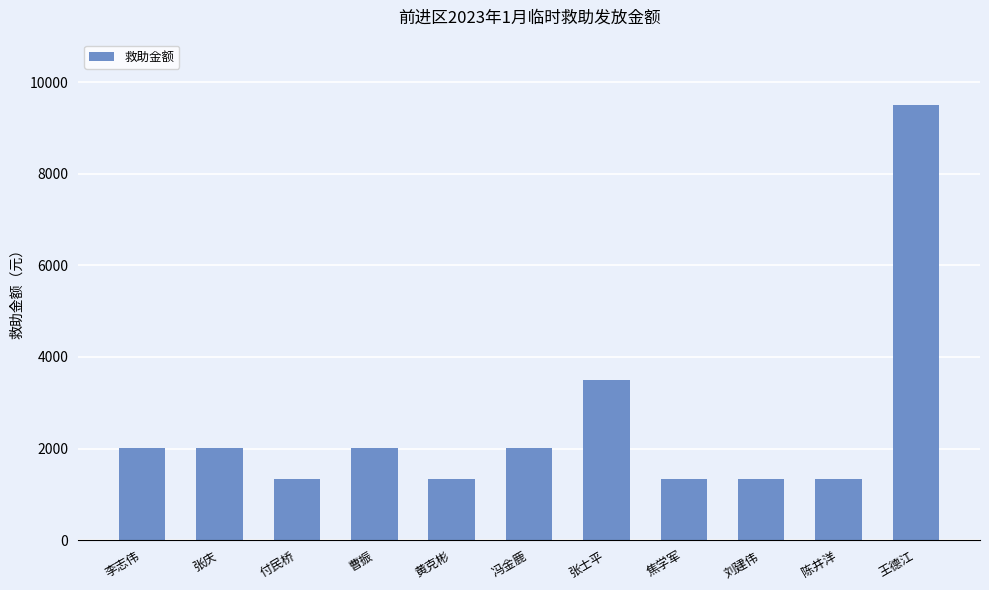

Are the bars grouped side by side (vs. stacked)?

No